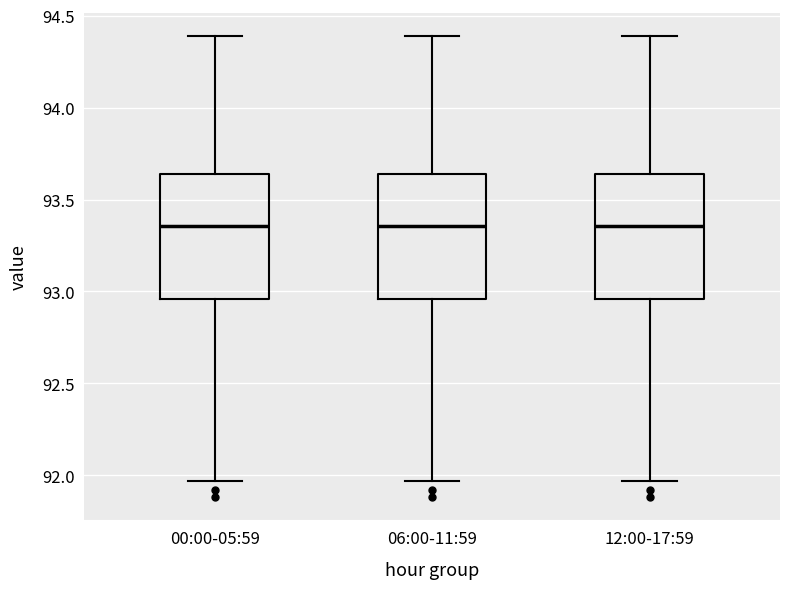

Reading left to right, transcribe this box plot: for each box, give where its median line is, the range the box spans, and where its two whiskers end, as read against the y-axis. The values are not printed on the chart, so give them approximately, as read against the axis.

00:00-05:59: median 93.35, box 92.95 to 93.65, whiskers 91.95 to 94.40
06:00-11:59: median 93.35, box 92.95 to 93.65, whiskers 91.95 to 94.40
12:00-17:59: median 93.35, box 92.95 to 93.65, whiskers 91.95 to 94.40